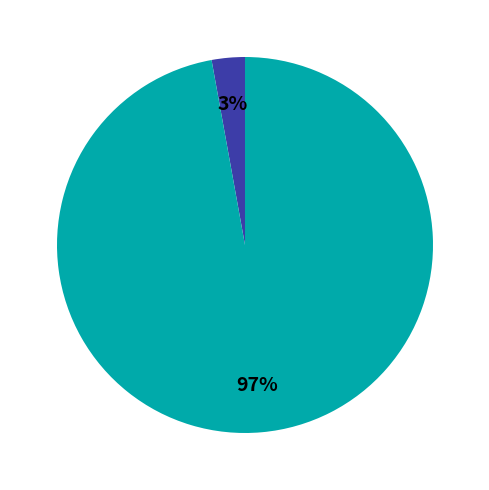

To the nearest percent, what is the difference between the largest and smallest slice percentages?

94%